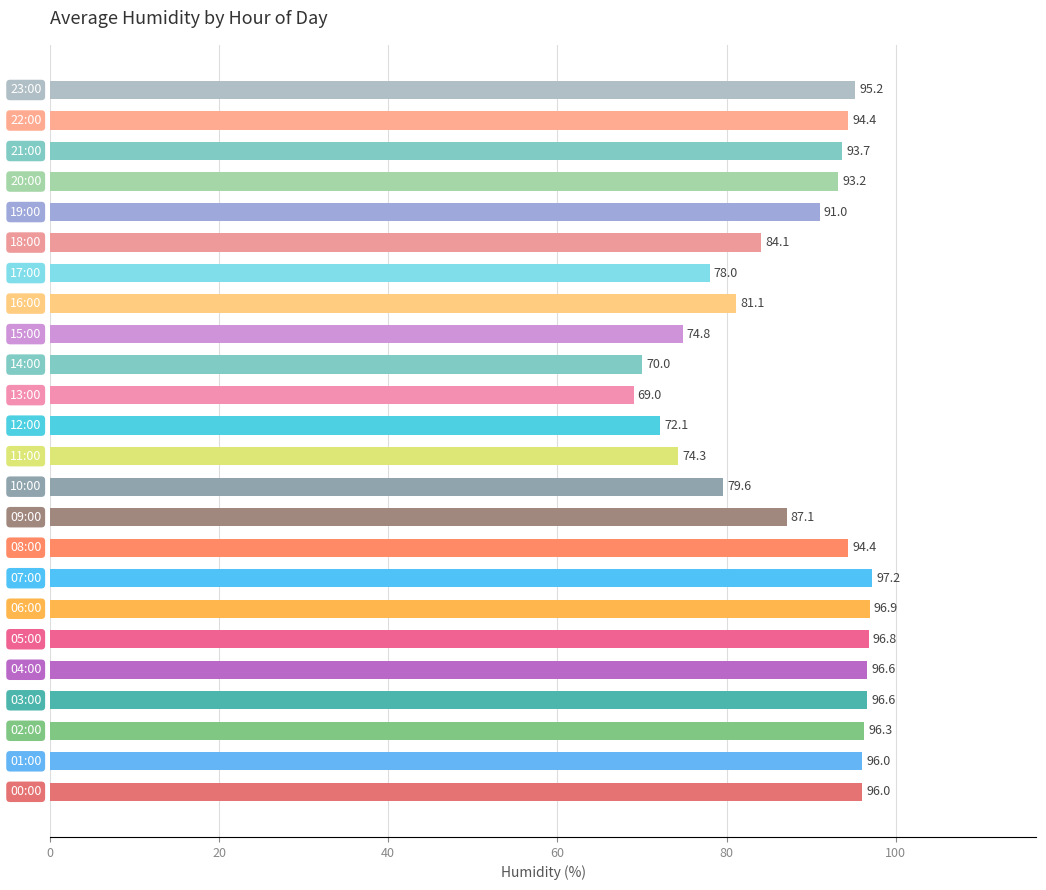

What is the average value?

87.7